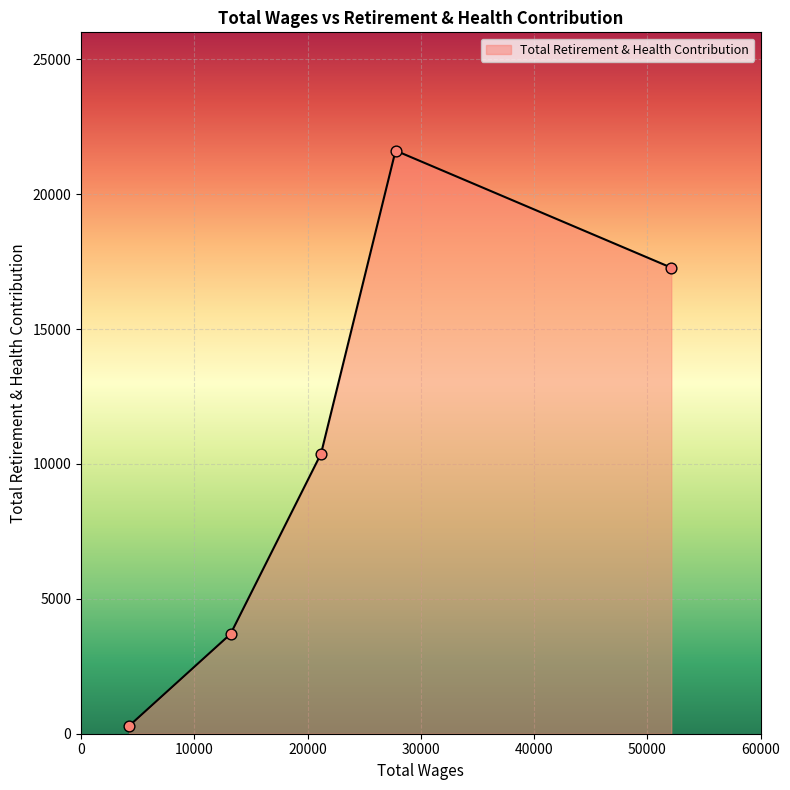

What is the difference between the maximum and minimum values?

21324